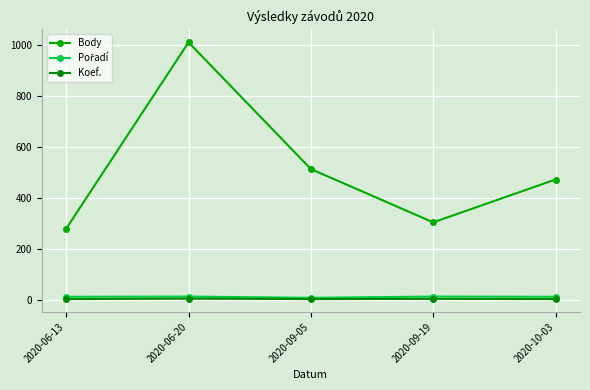

At which category does Koef. reach its first local peak?

2020-06-20